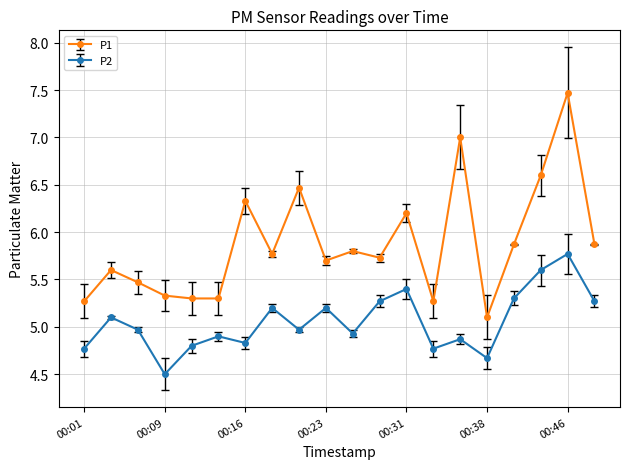

What is the difference between the second highest and minimum values in the P2 series?

1.1